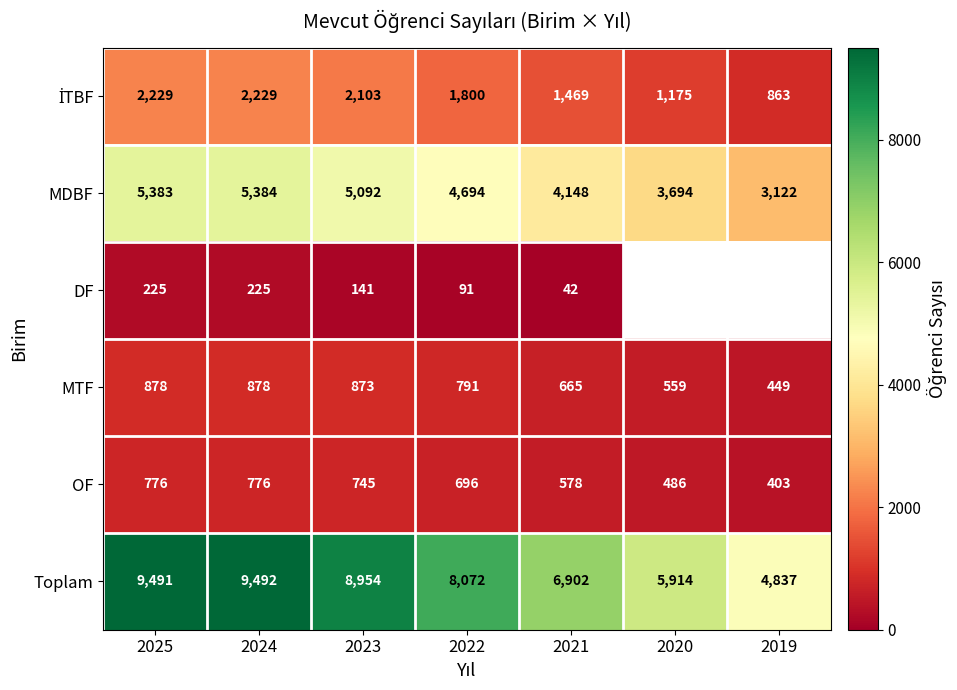

Where is Toplam nearest to the value 7164?

2021